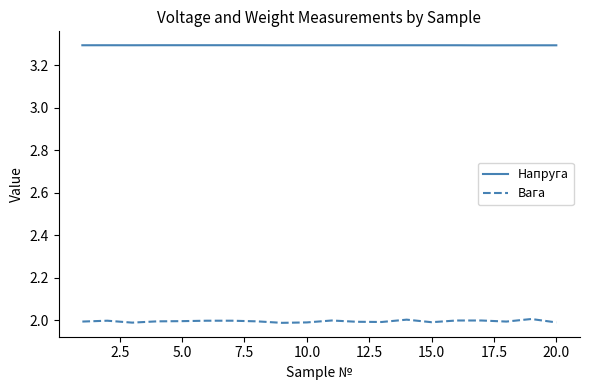

What are all the series names shown in the legend?

Напруга, Вага